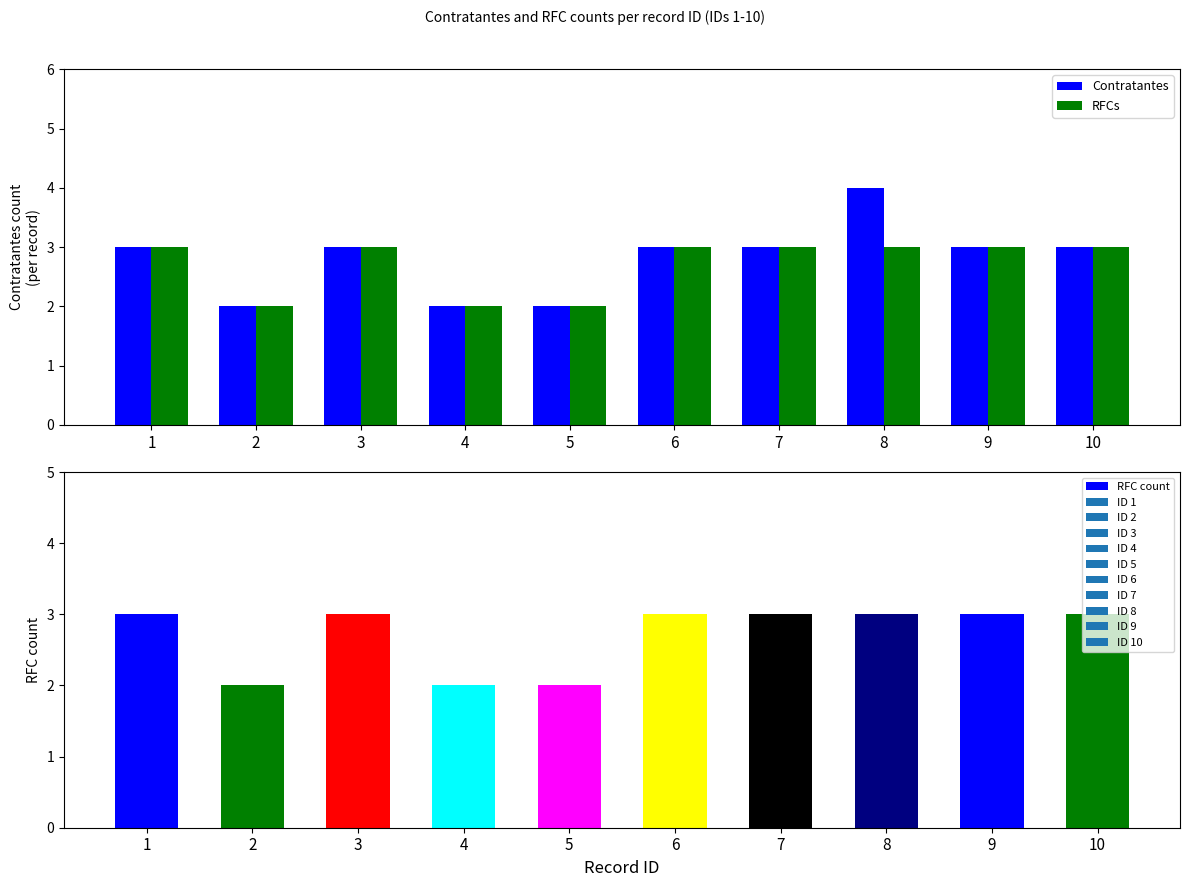

Does the chart contain any negative values?

No